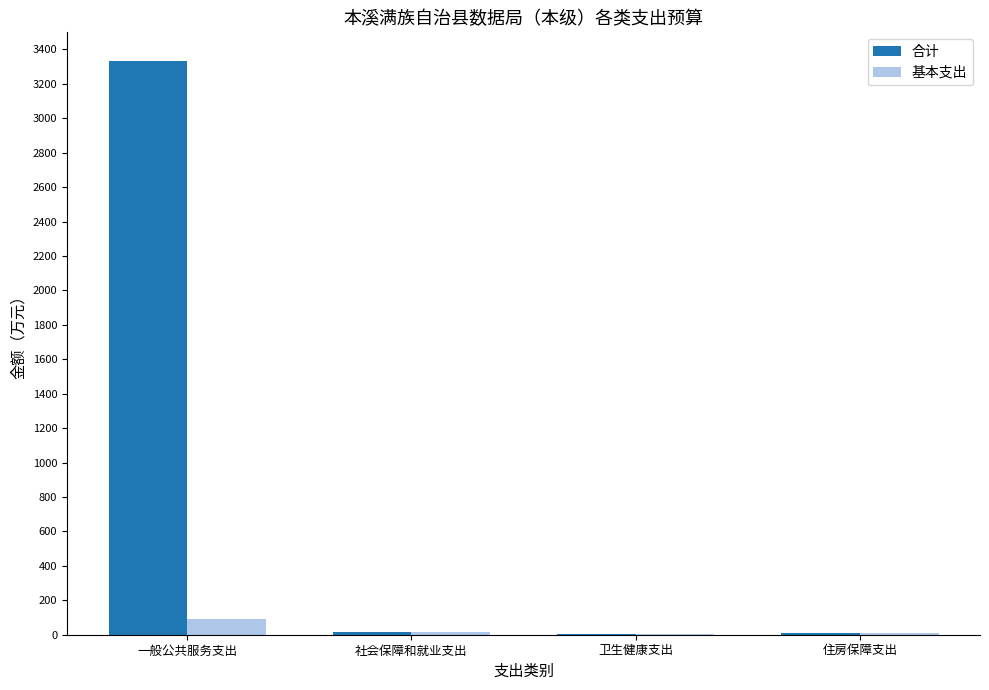

At which label does 合计 first exceed 17?

一般公共服务支出